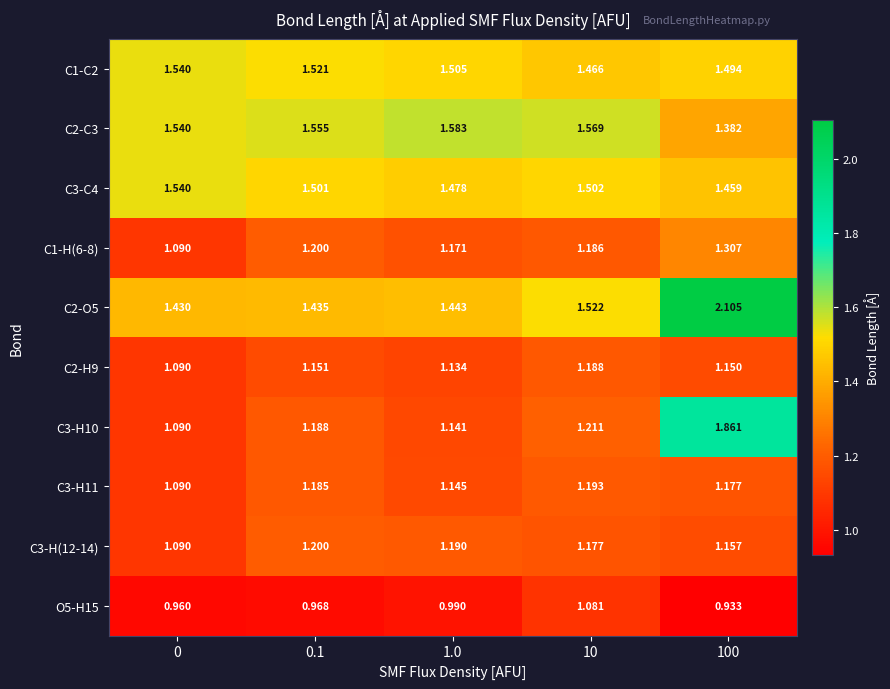

What is the difference between the highest and lowest values at 1.0?

0.6